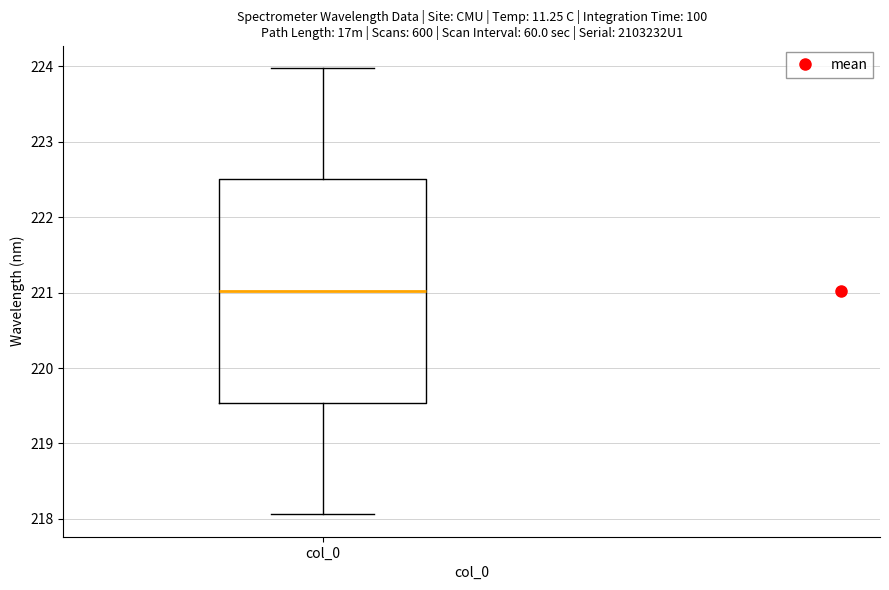

Where is the upper edge of the box for col_0 on the y-axis? The values are not printed on the chart, so give them approximately, as read against the axis.

222.5